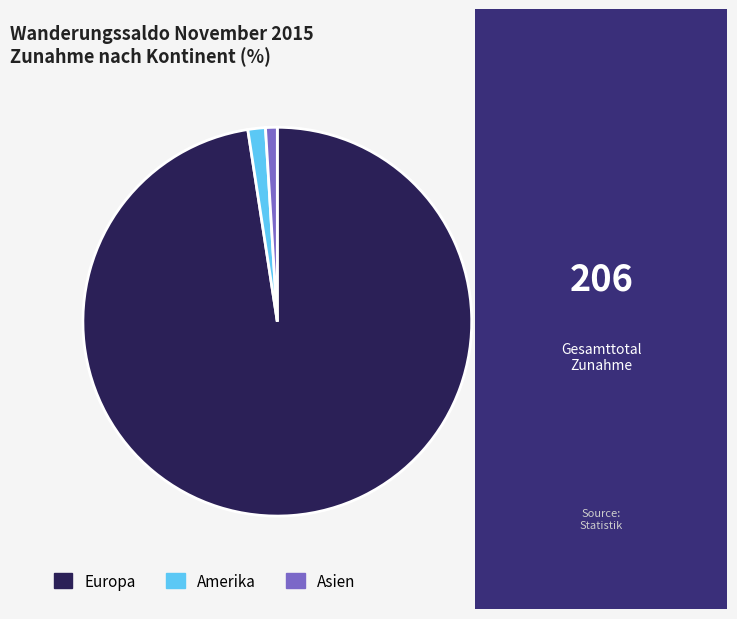

Count the number of slices in the pie.

3